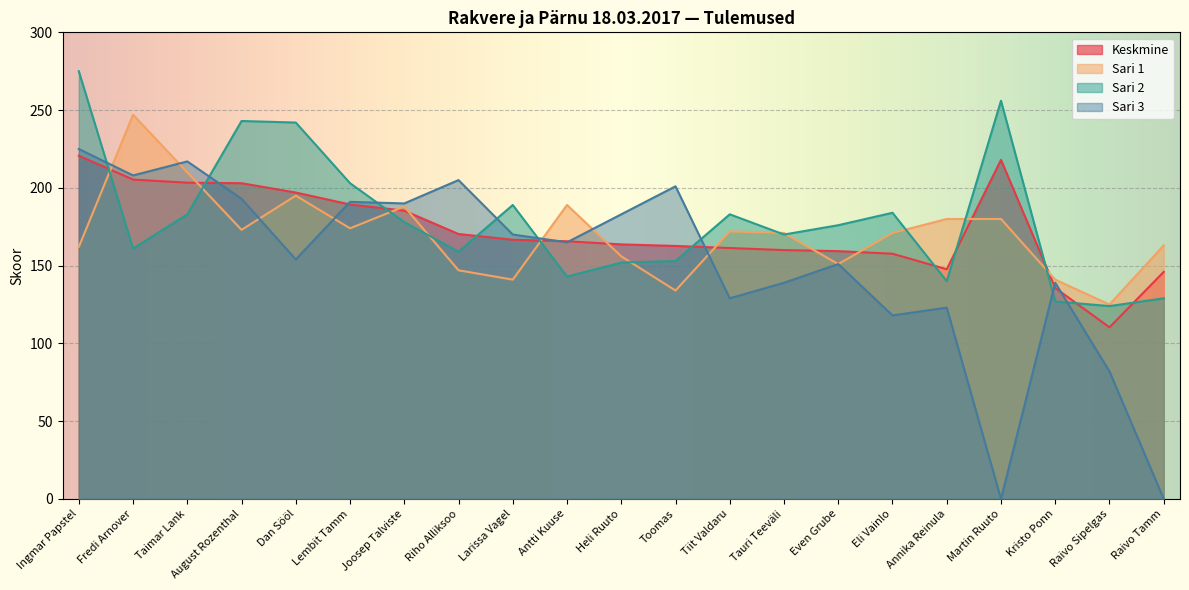

The Sari 3 series shows 118.0 at Eli Vainlo. True or false?

True